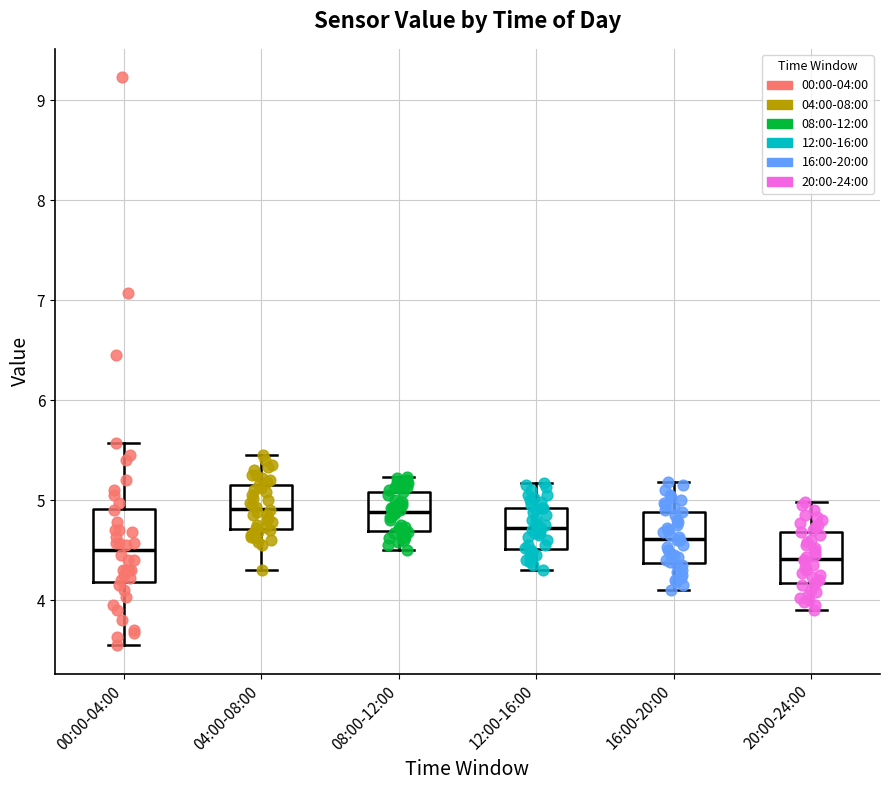

Where does the upper whisker of the box for 08:00-12:00 end on the y-axis? The values are not printed on the chart, so give them approximately, as read against the axis.

5.2